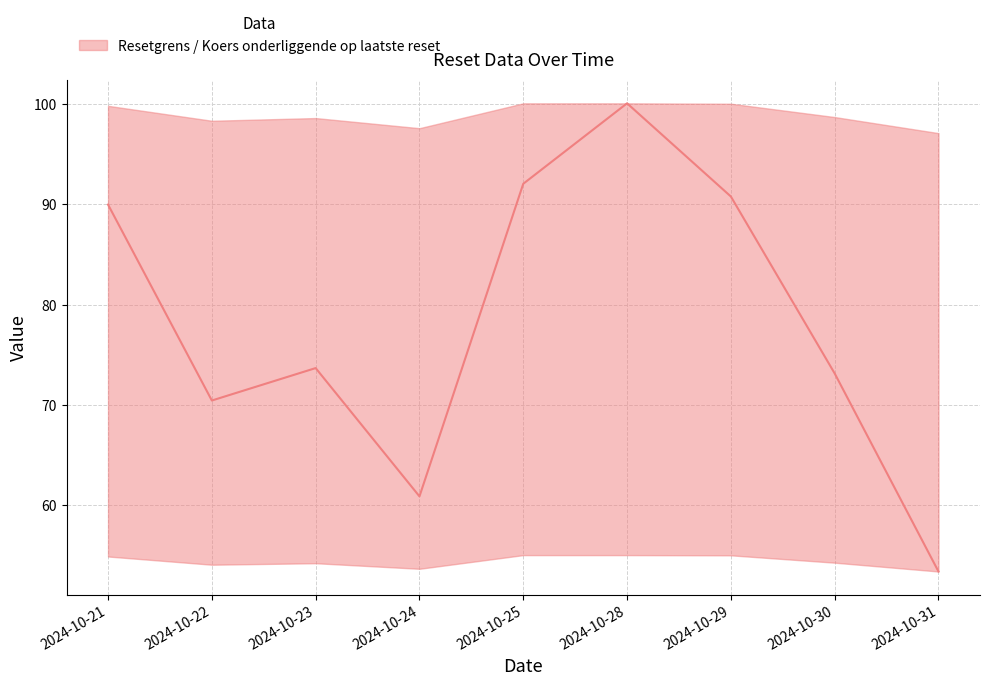

What is the change in value from 2024-10-22 to 2024-10-31?

-17.0